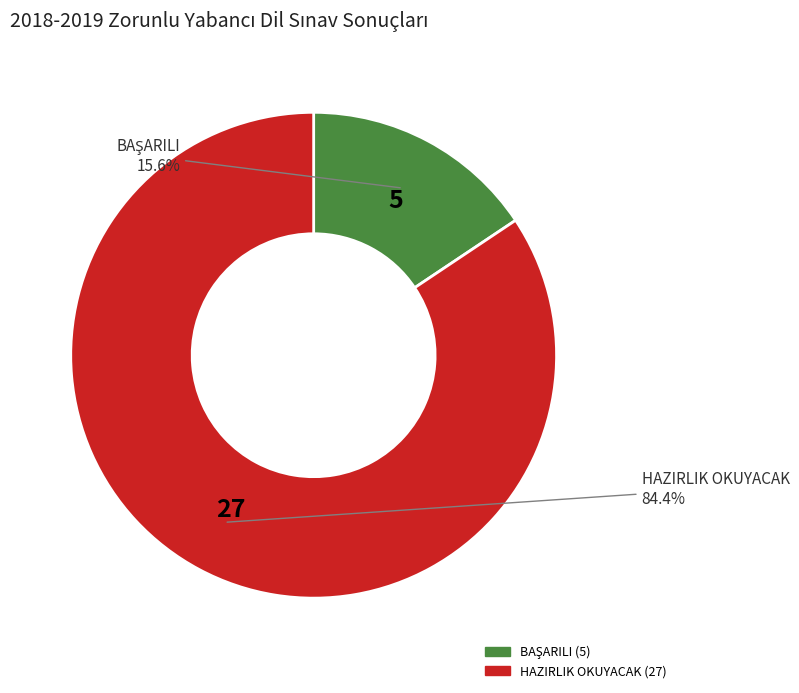

Which slice represents more than half of the pie?

HAZIRLIK OKUYACAK